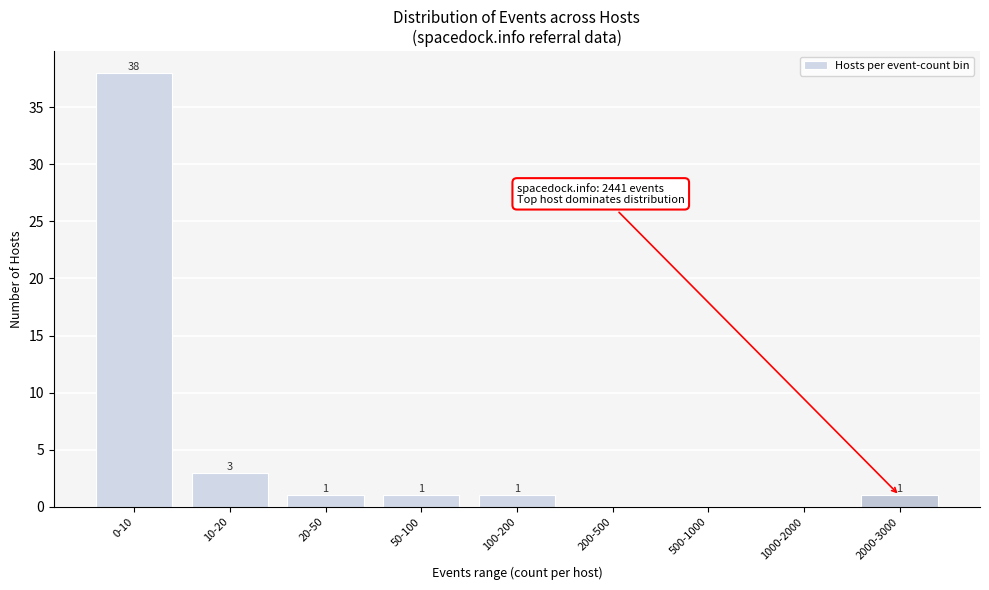

Reading right to left, what are all the values shown in this chart?

2000-3000=1	1000-2000=0	500-1000=0	200-500=0	100-200=1	50-100=1	20-50=1	10-20=3	0-10=38